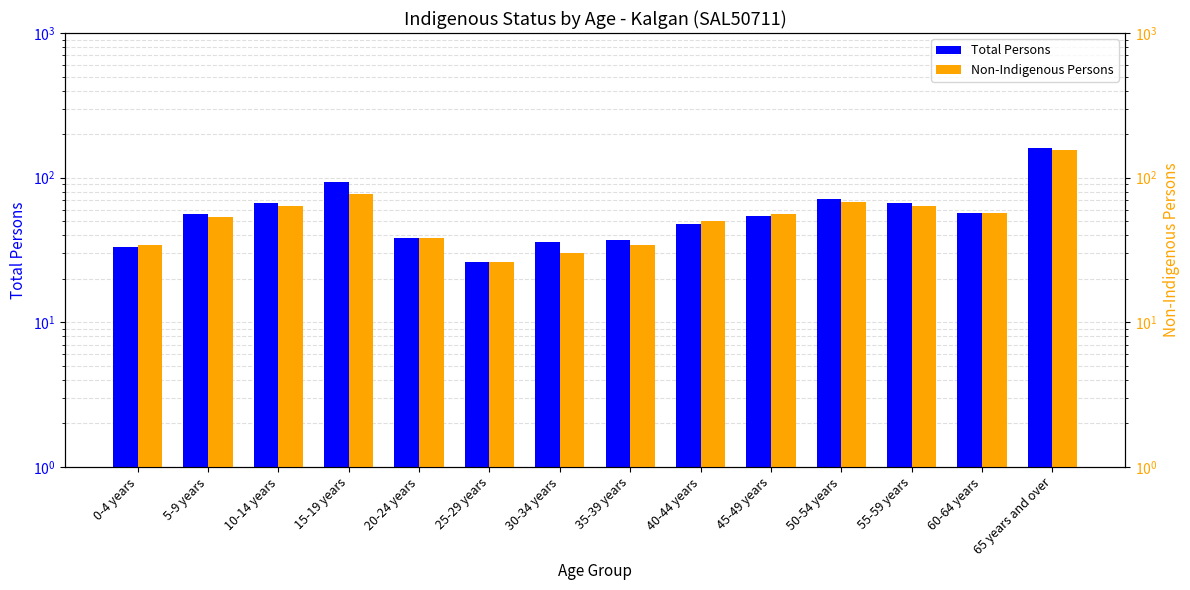

At which label does Non-Indigenous Persons first exceed 56?

10-14 years